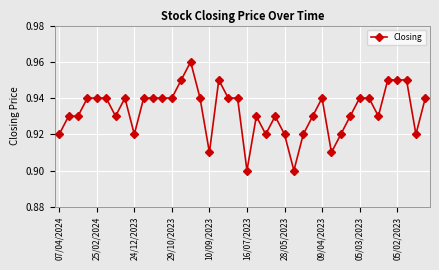

What is the sum of all values?

37.3